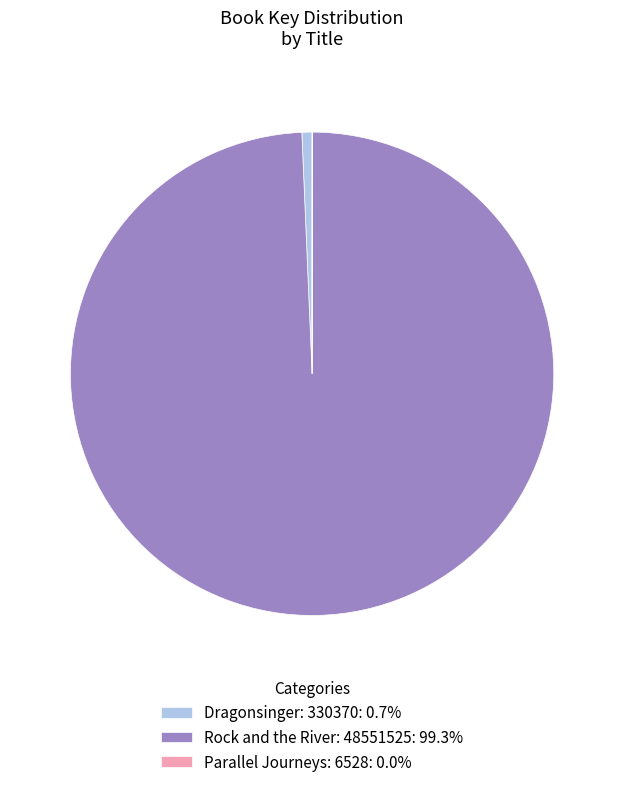

Does any single category account for the majority?

Yes